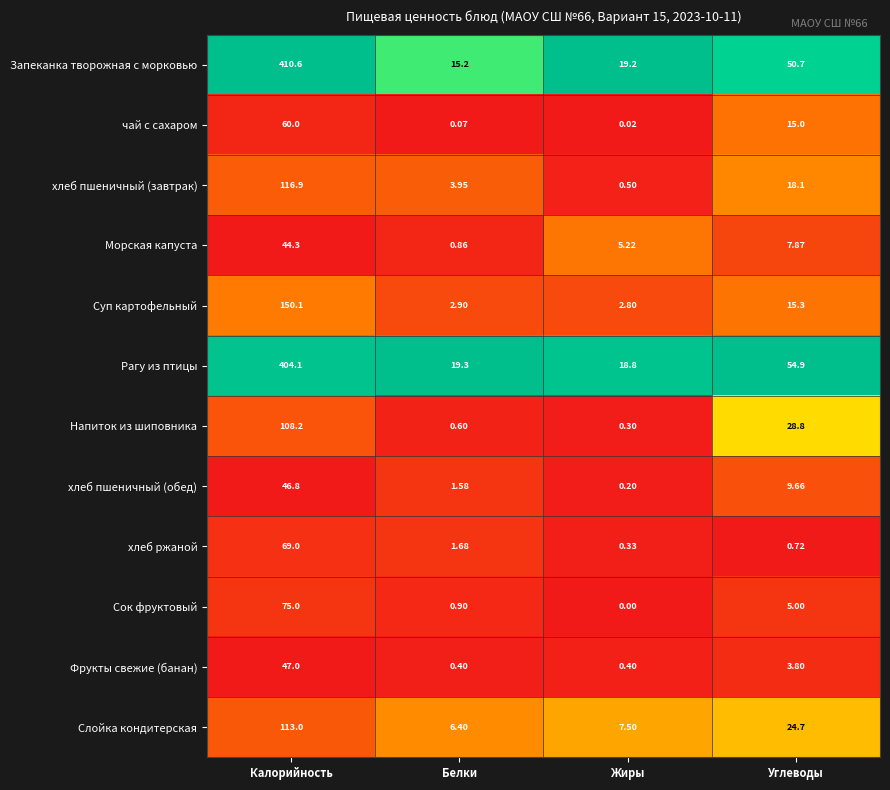

Which series has the largest total across all categories?

Рагу из птицы